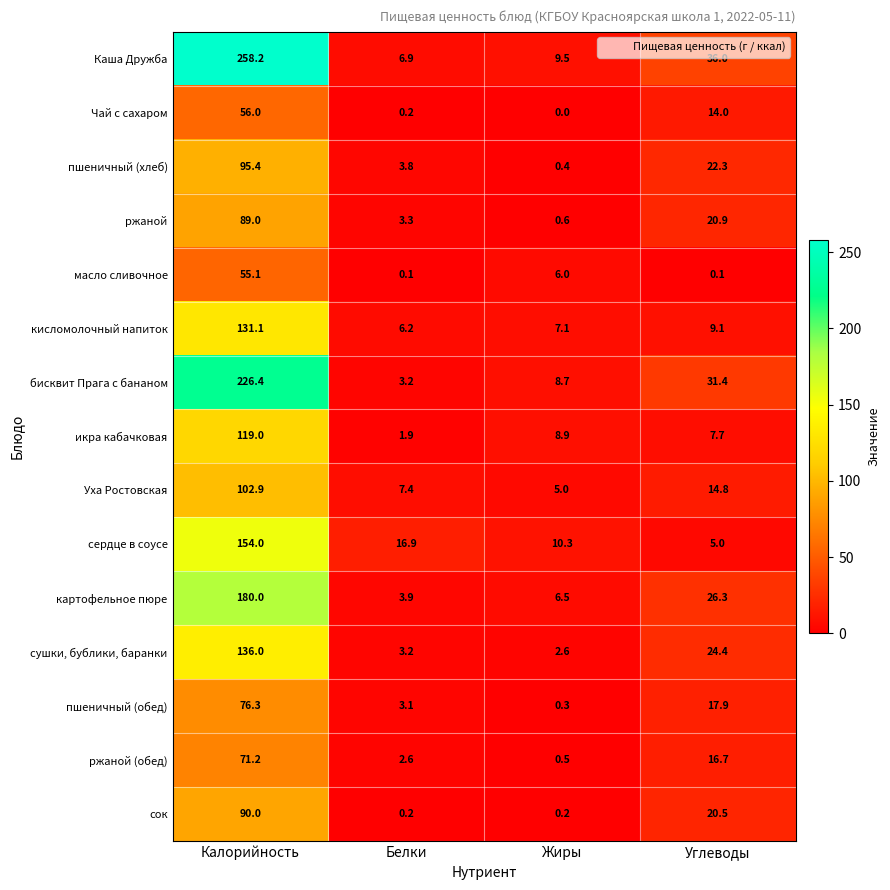

At how many categories does at least one series exceed 83?

1